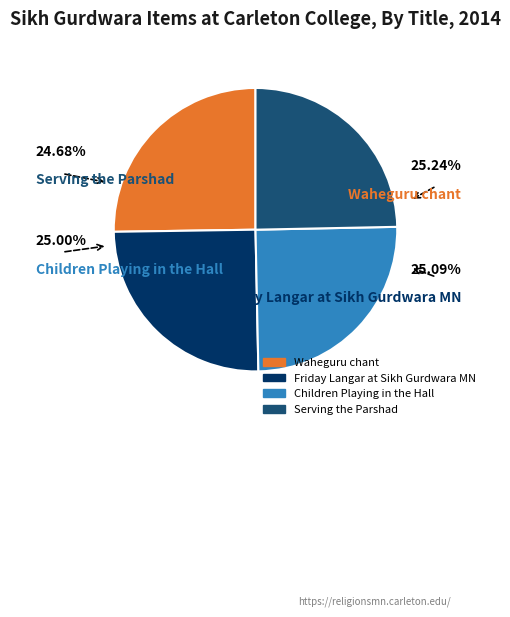

Is the sum of Waheguru chant and Friday Langar at Sikh Gurdwara MN greater than half?

Yes